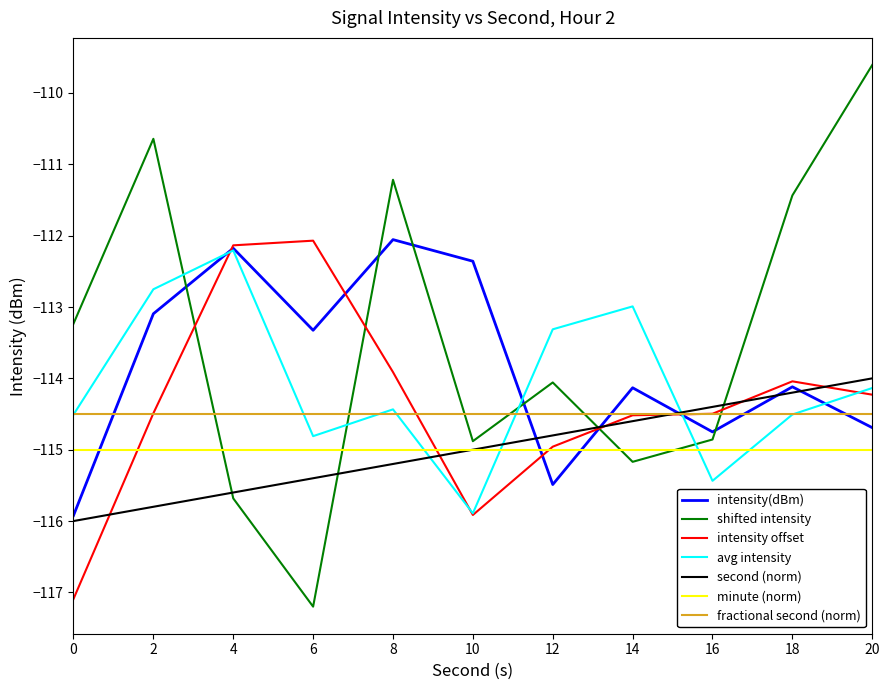

Between which two adjacent categories do intensity(dBm) and shifted intensity first intersect?

2 and 4